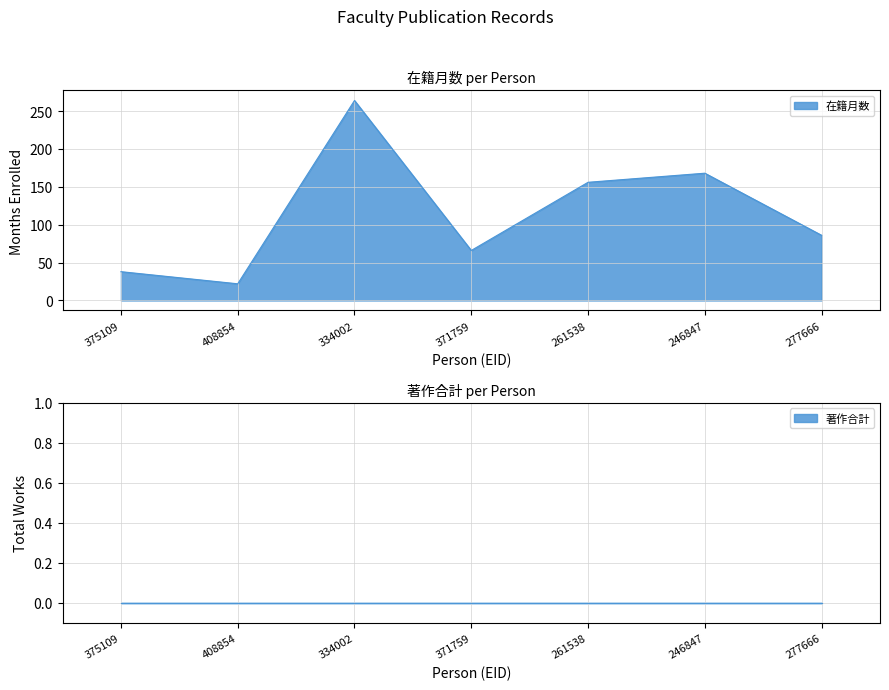

The 在籍月数 series shows 38 at 375109. True or false?

True